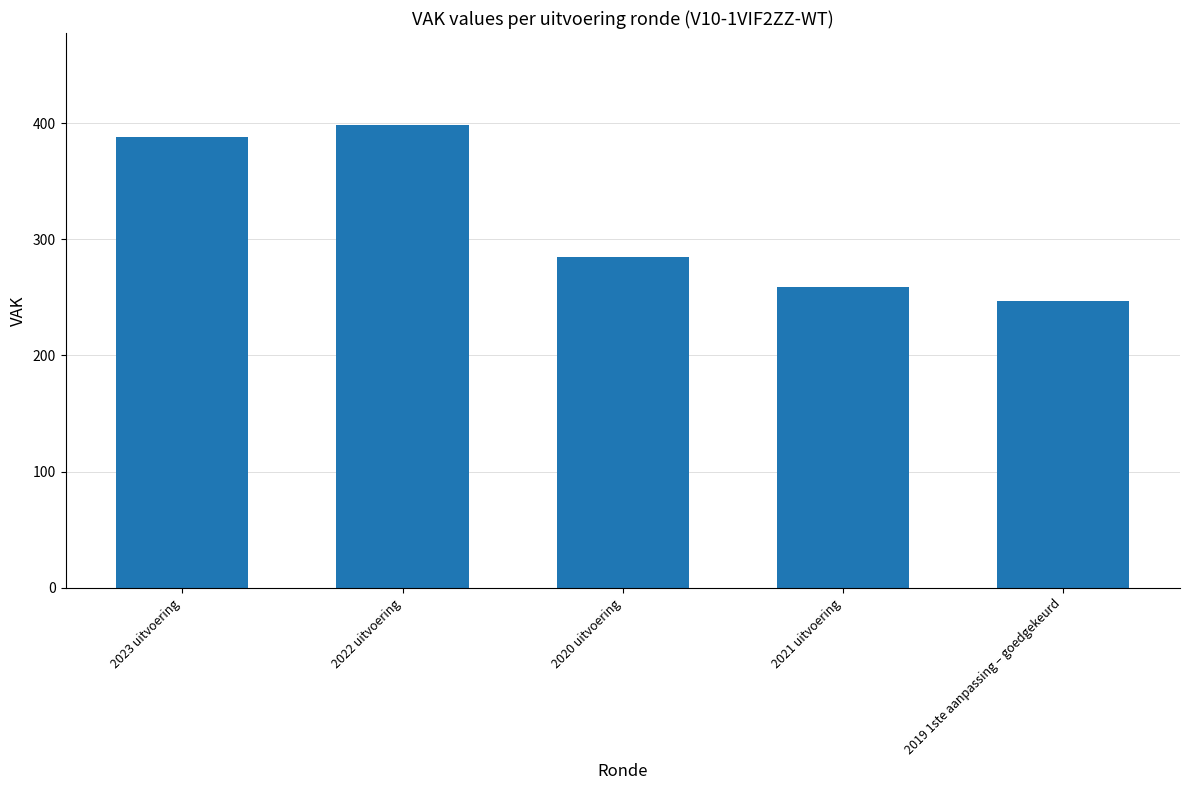

What is the change in value from 2023 uitvoering to 2020 uitvoering?

-103